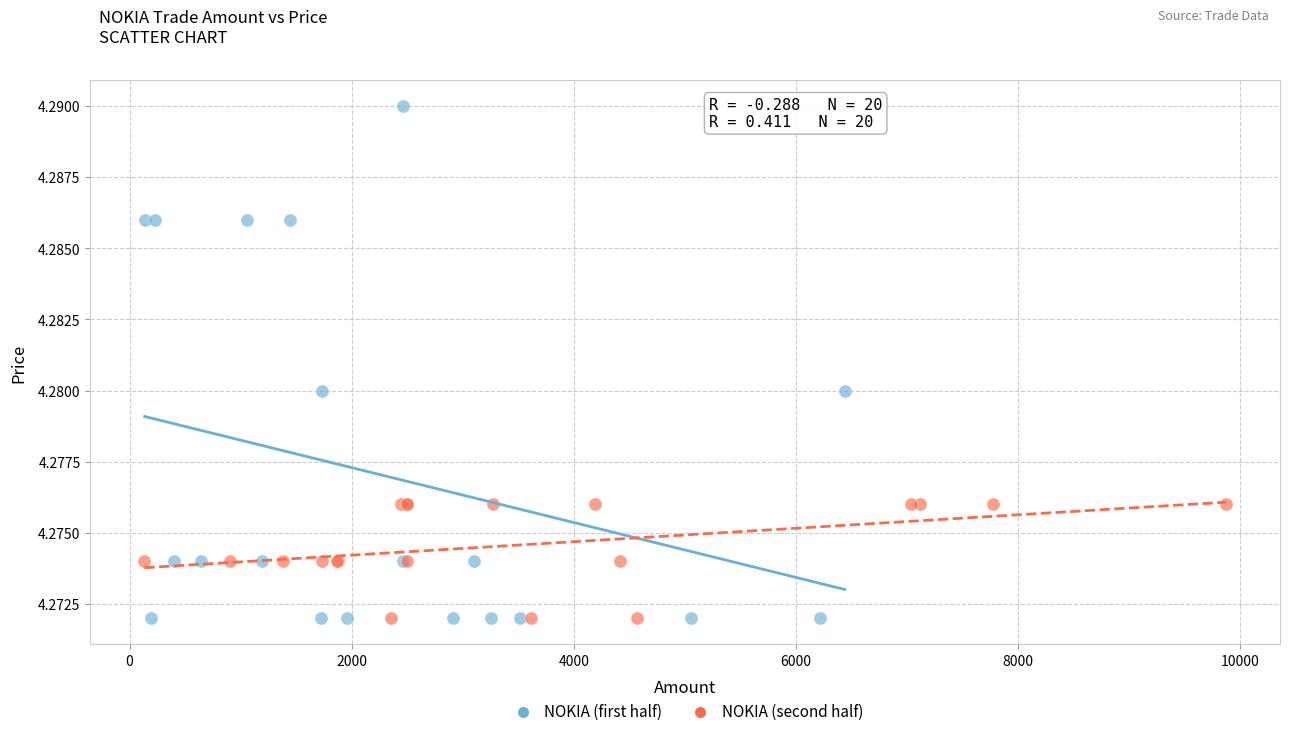

Which series has the largest Y range (max minus min)?

NOKIA (first half)